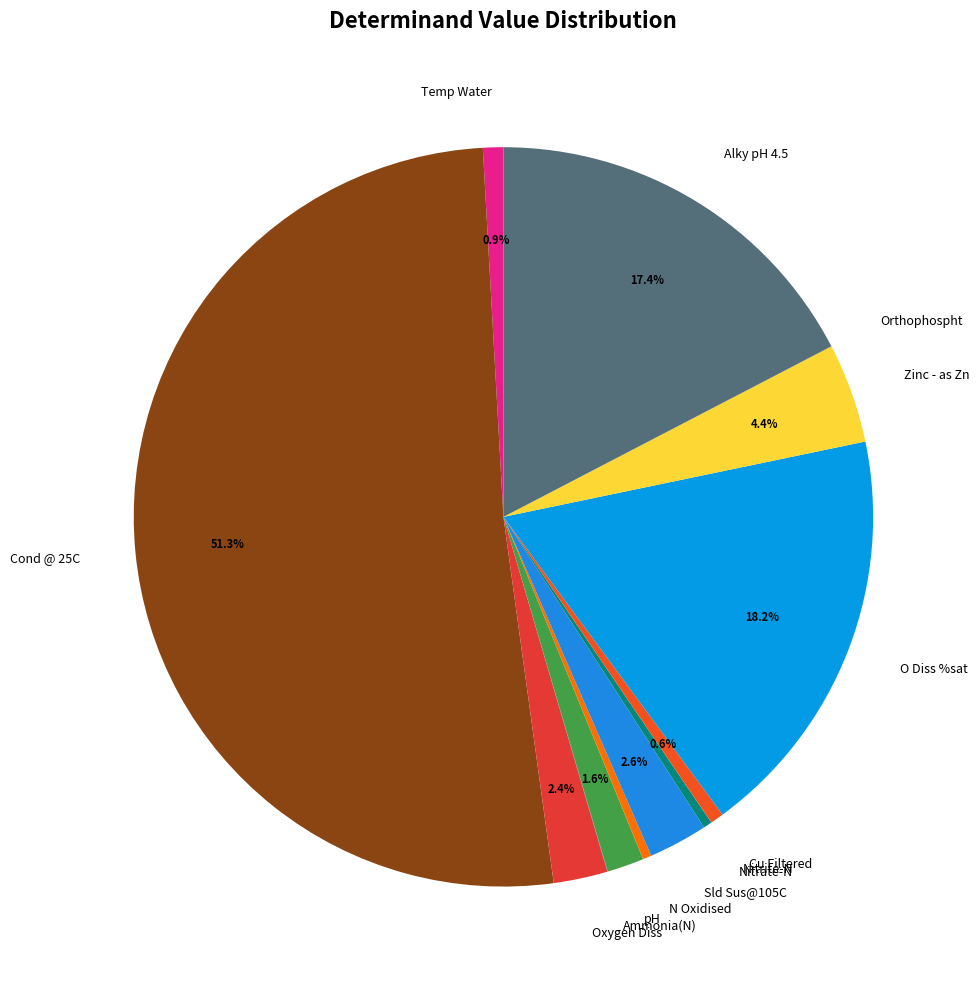

Which slice is the largest?

Cond @ 25C